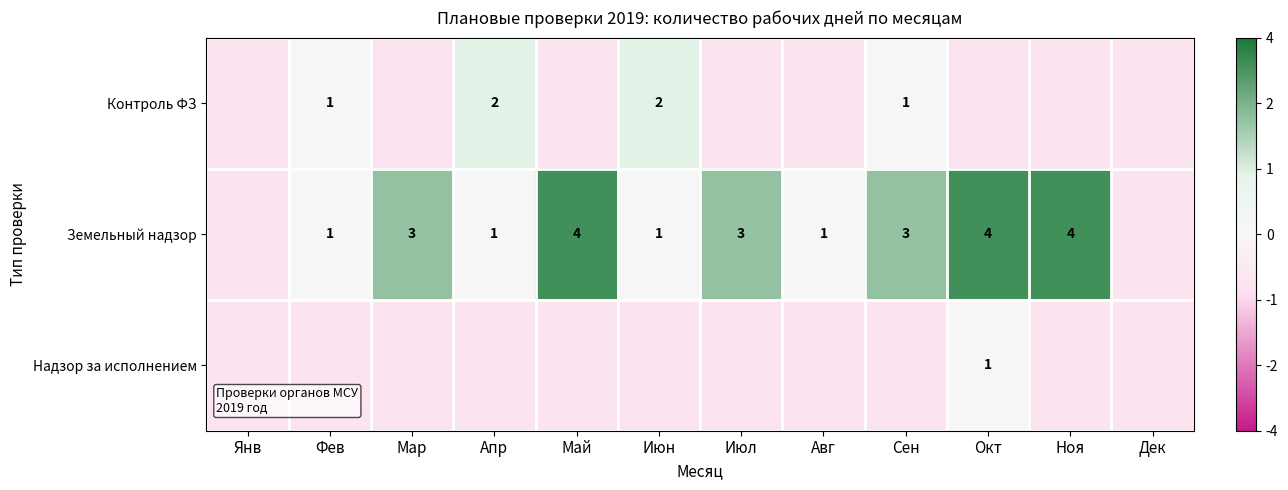

Which series has the largest range (max minus min)?

Земельный надзор